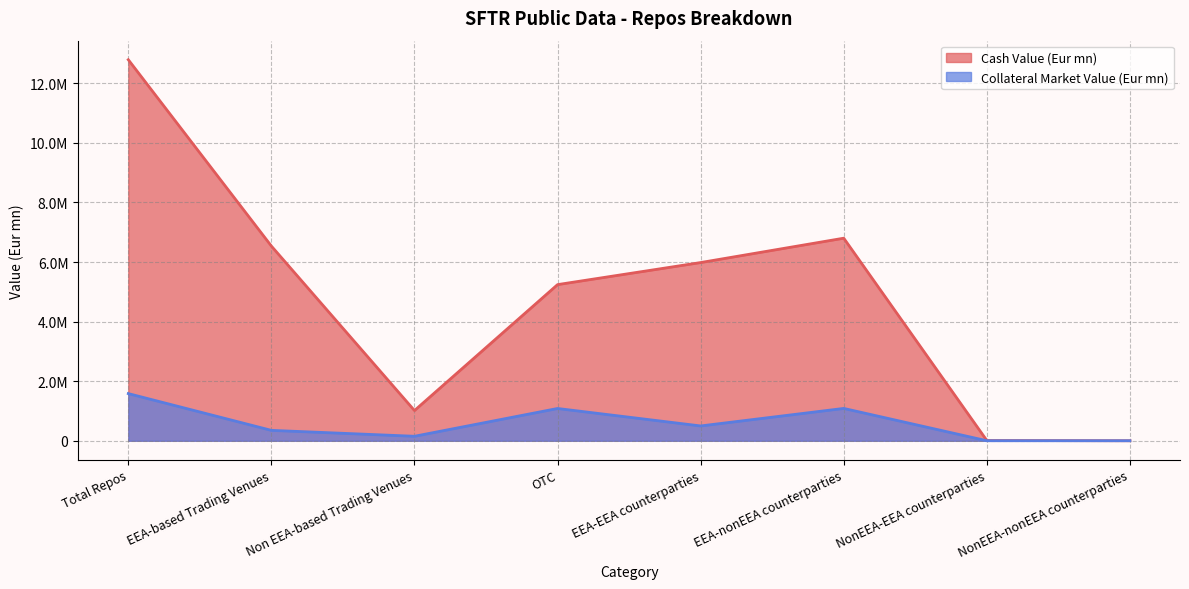

Is it true that Collateral Market Value (Eur mn) equals 1085494.4 at EEA-nonEEA counterparties?

True